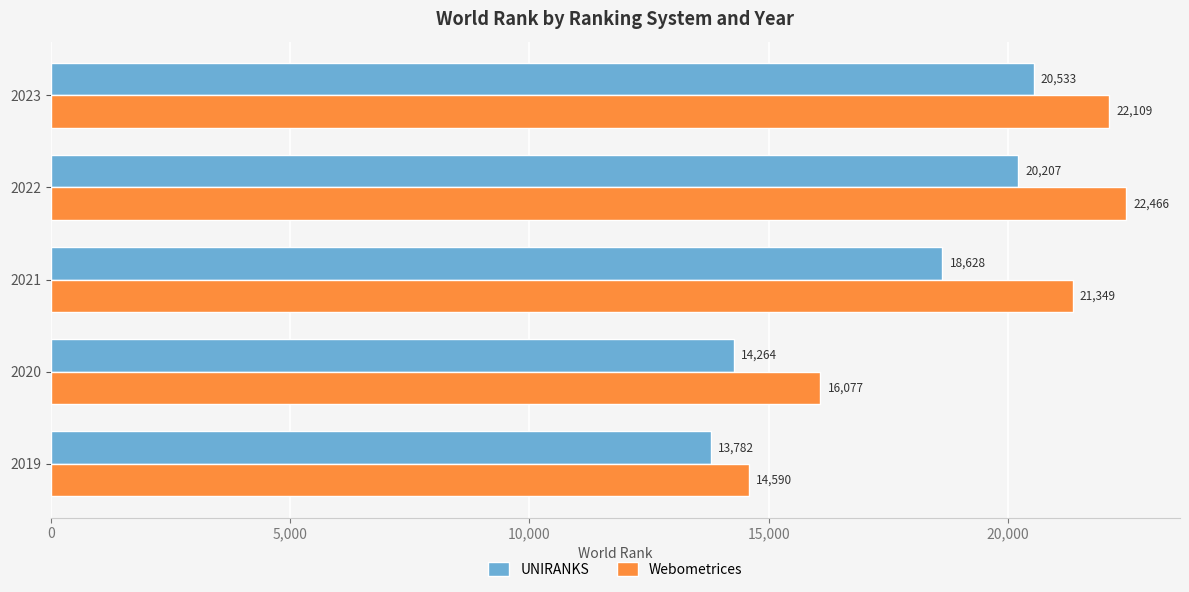

True or false: Webometrices has a value of 34340 at 2021.

False